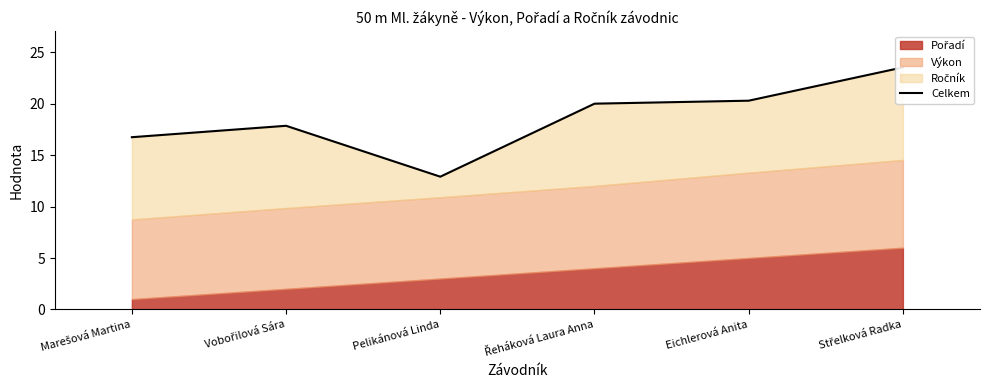

At which label does the data first exceed 20?

Řeháková Laura Anna